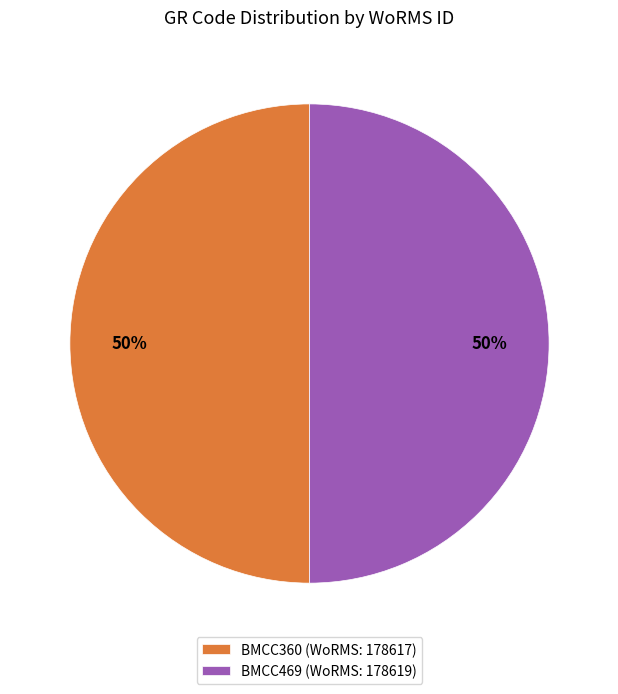

Is the sum of BMCC360 (WoRMS: 178617) and BMCC469 (WoRMS: 178619) greater than half?

Yes